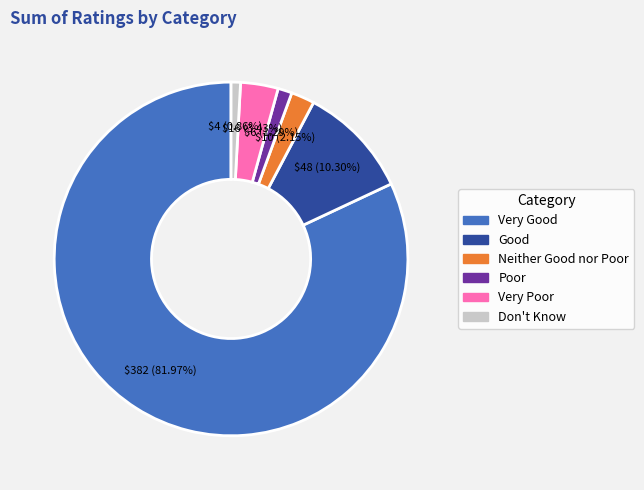

Which category has the biggest portion of the pie?

Very Good